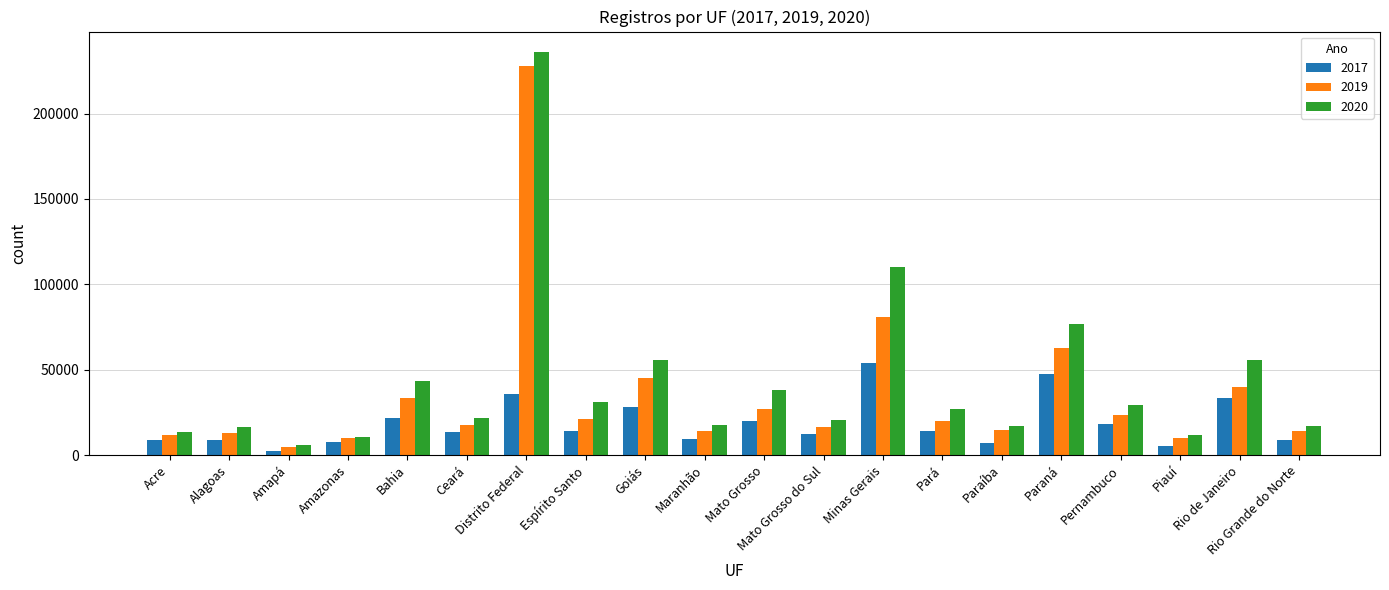

What position from the left is Paraná?

16